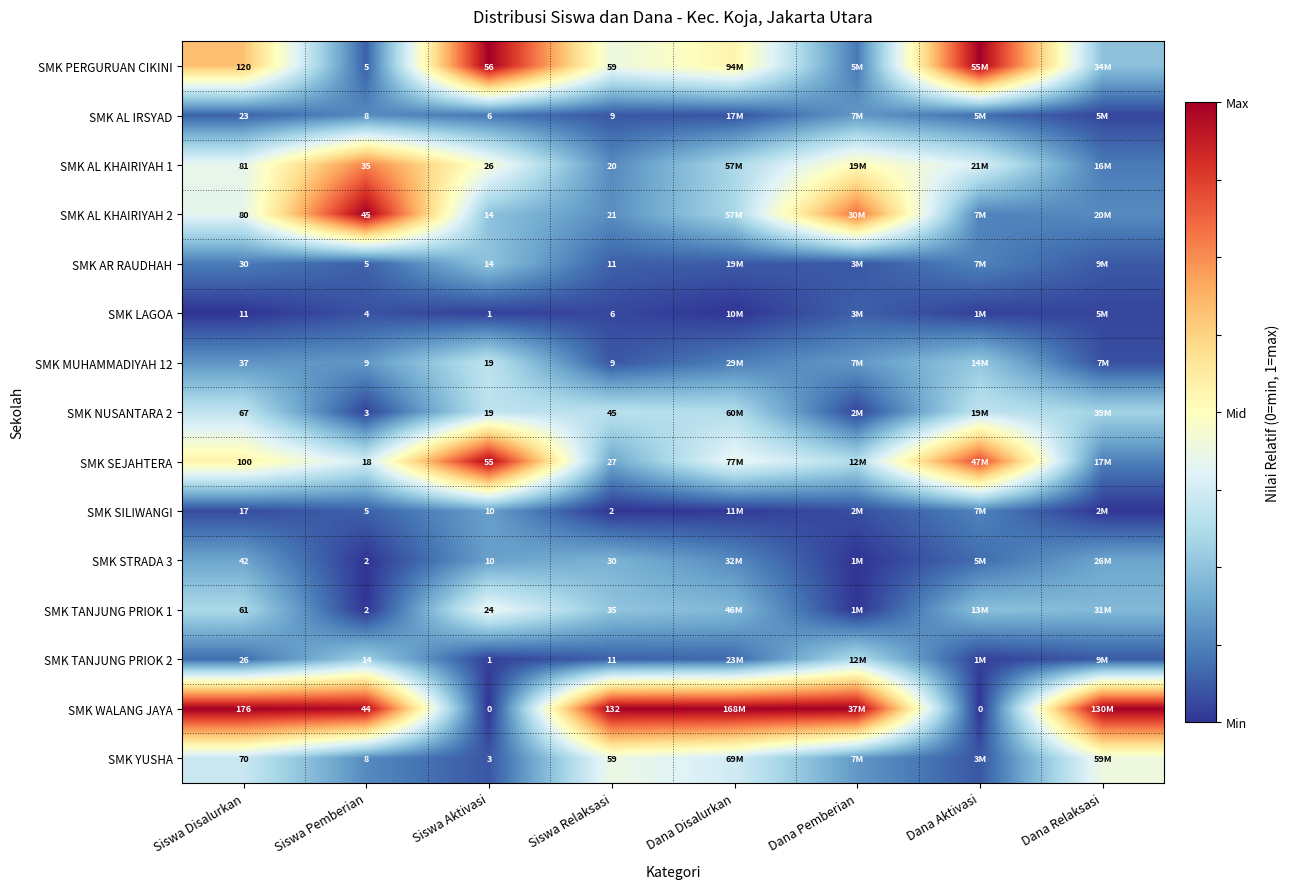

Rank the series at Dana Relaksasi from lowest to highest value.

SMK SILIWANGI, SMK AL IRSYAD, SMK LAGOA, SMK MUHAMMADIYAH 12, SMK AR RAUDHAH, SMK TANJUNG PRIOK 2, SMK AL KHAIRIYAH 1, SMK SEJAHTERA, SMK AL KHAIRIYAH 2, SMK STRADA 3, SMK TANJUNG PRIOK 1, SMK PERGURUAN CIKINI, SMK NUSANTARA 2, SMK YUSHA, SMK WALANG JAYA